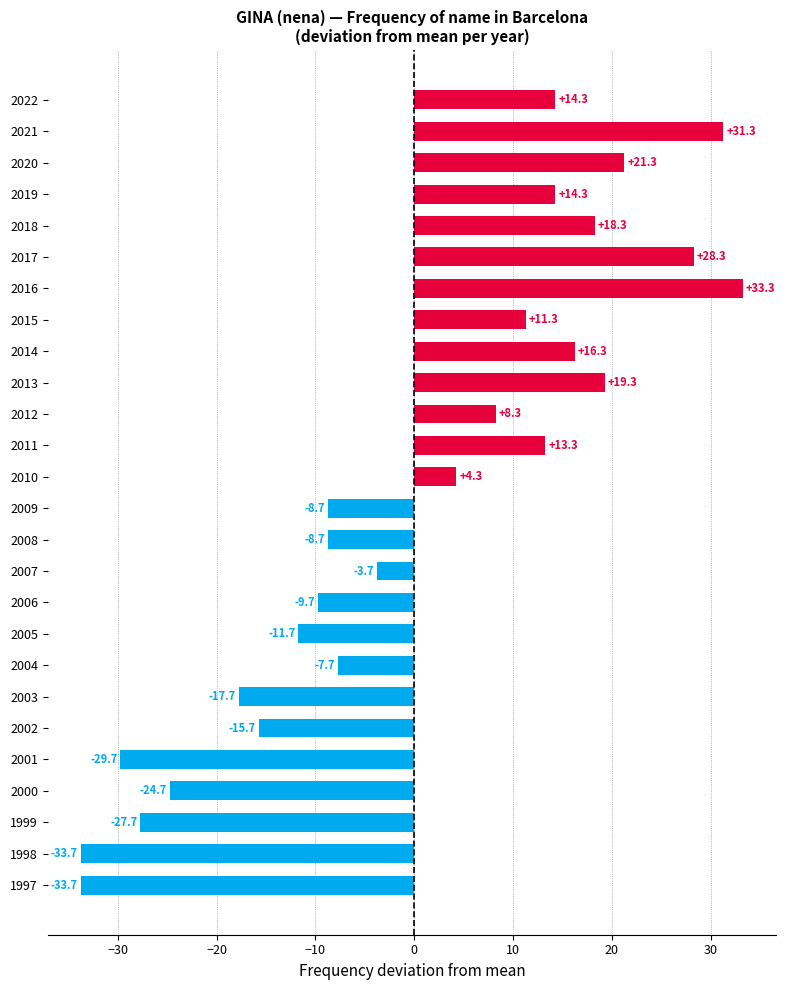

True or false: the data shows 54.0 at 2021.

False